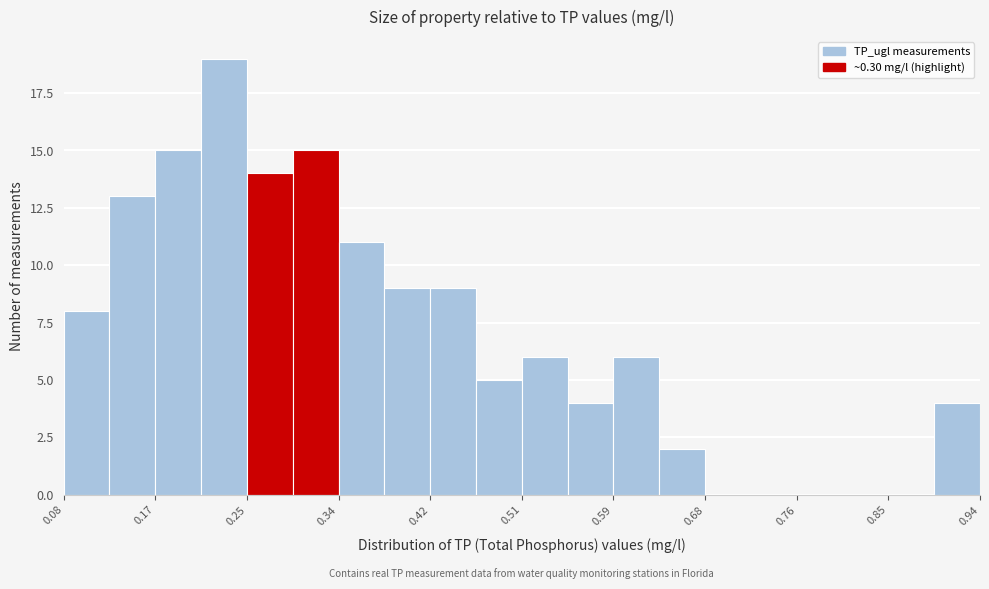

Over which range of the x-axis is the bar tallest?

0.21 to 0.25